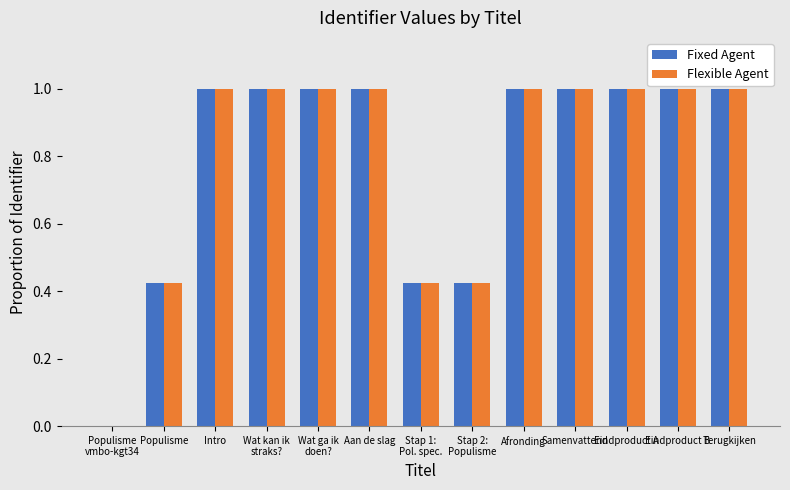

What is the greatest value displayed?

1.0